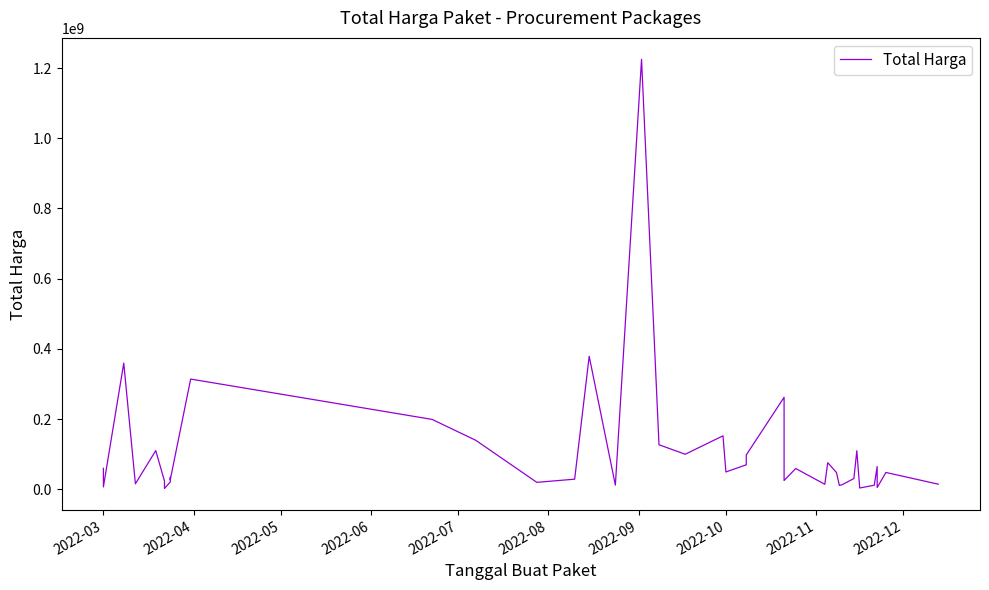

How many distinct data groups are displayed?

1